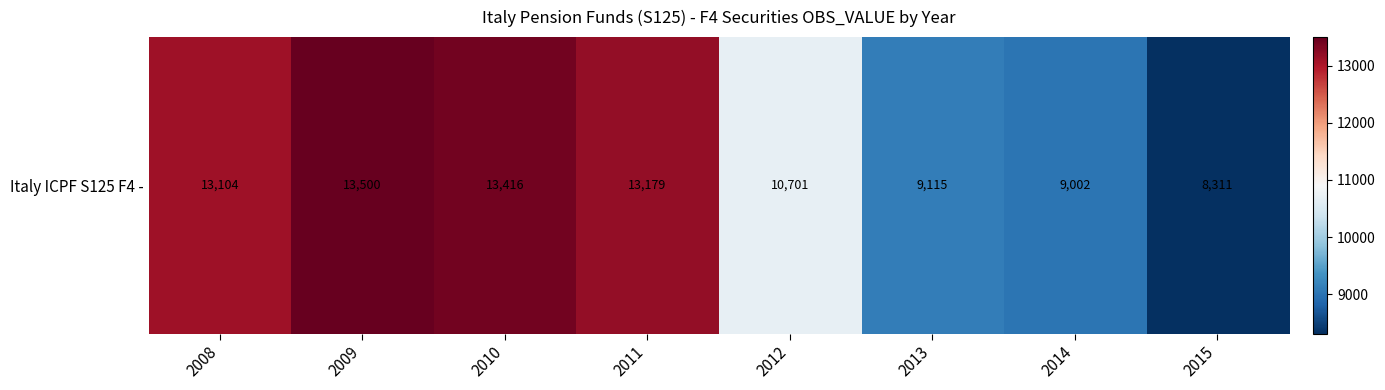

List the labels in order of value, largest first.

2009, 2010, 2011, 2008, 2012, 2013, 2014, 2015